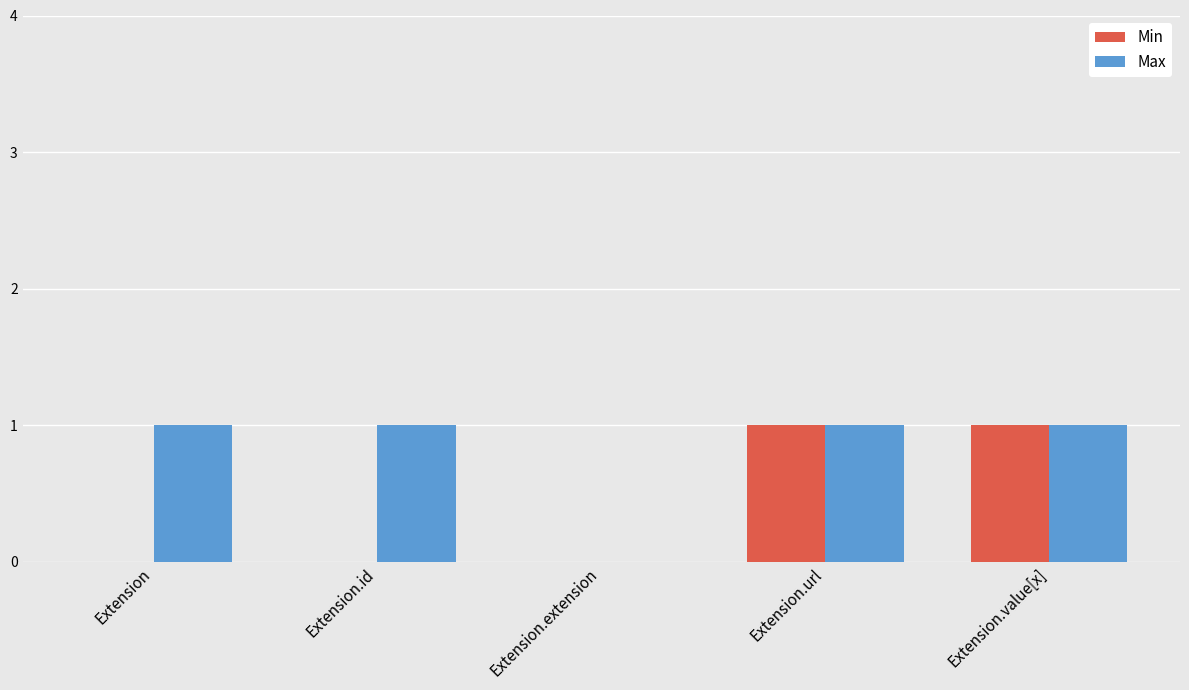

What is the sum of all Max values?

4